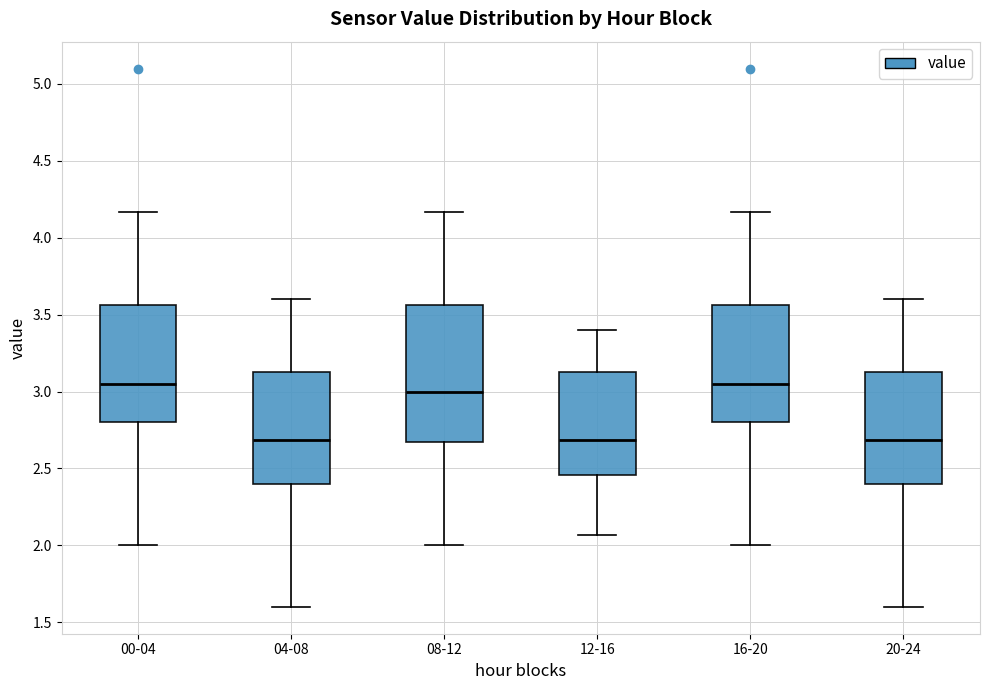

Reading left to right, read every box against the y-axis: the position of its median line, the range the box covers, and the ends of its whiskers. The values are not printed on the chart, so give them approximately, as read against the axis.

00-04: median 3.05, box 2.80 to 3.55, whiskers 2.00 to 4.15
04-08: median 2.70, box 2.40 to 3.15, whiskers 1.60 to 3.60
08-12: median 3.00, box 2.65 to 3.55, whiskers 2.00 to 4.15
12-16: median 2.70, box 2.45 to 3.15, whiskers 2.05 to 3.40
16-20: median 3.05, box 2.80 to 3.55, whiskers 2.00 to 4.15
20-24: median 2.70, box 2.40 to 3.15, whiskers 1.60 to 3.60